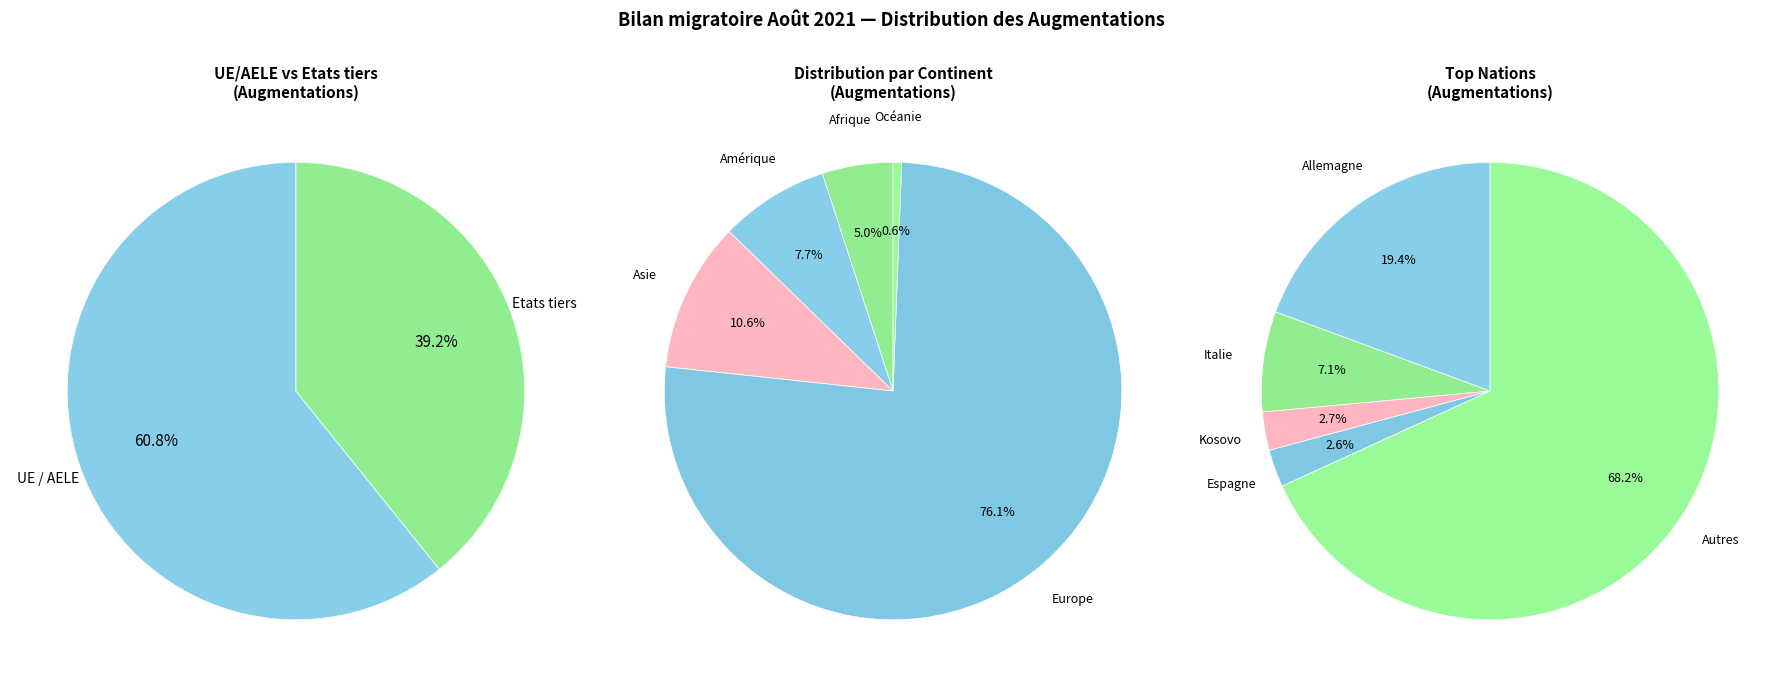

To the nearest percent, what portion does Amérique represent?

8%